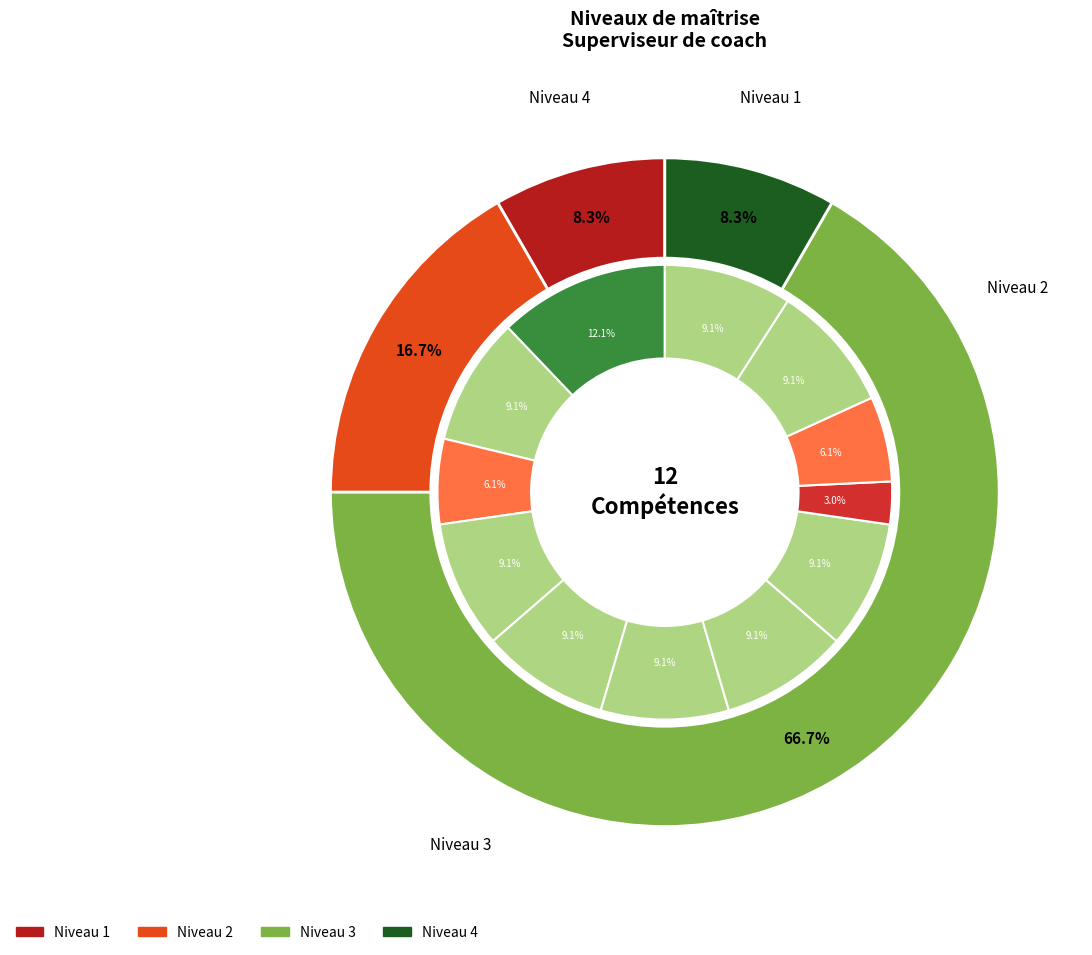

Count the number of slices in the pie.

12